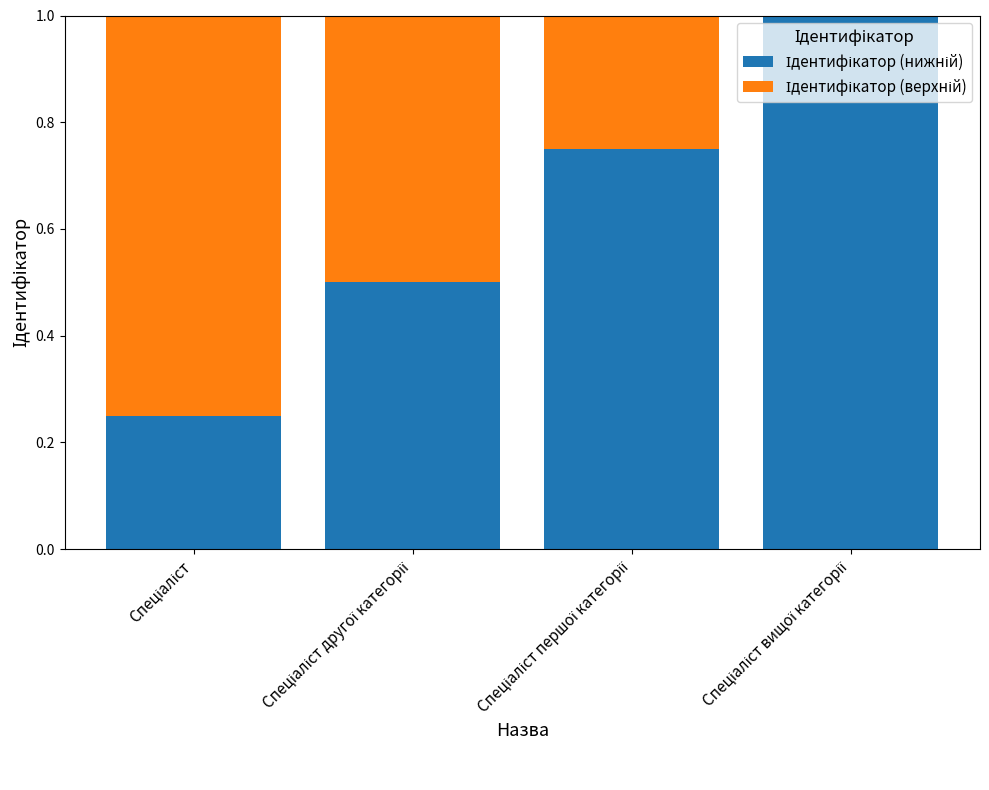

Count the number of data series in this chart.

2